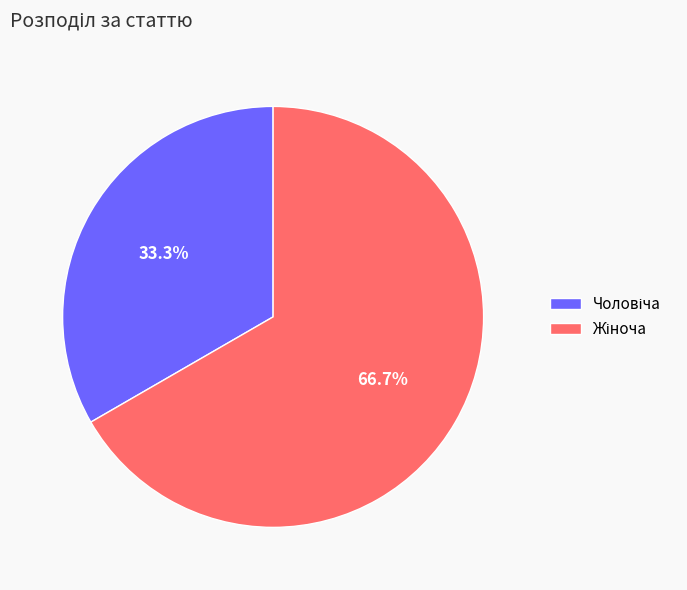

Is there any slice that represents more than half of the pie?

Yes